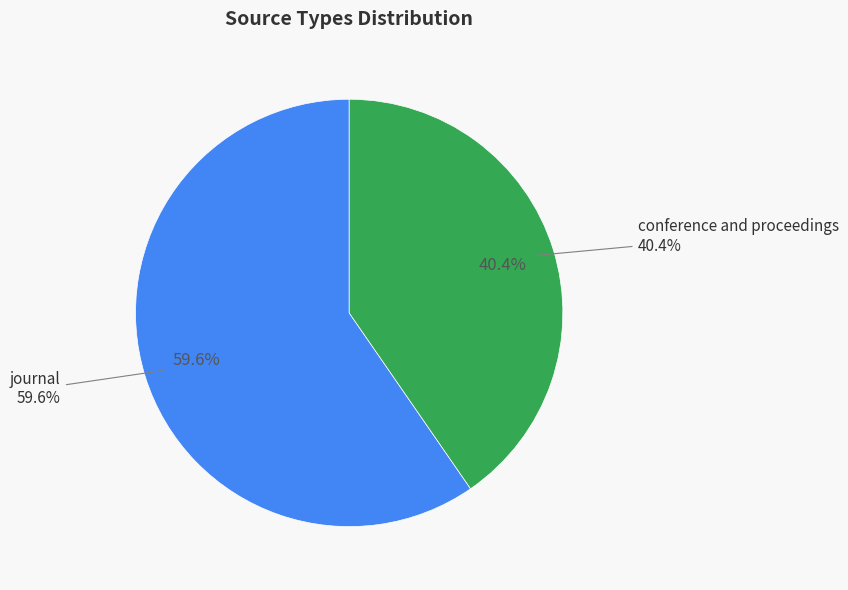

The conference and proceedings slice represents 46% of the pie. True or false?

False